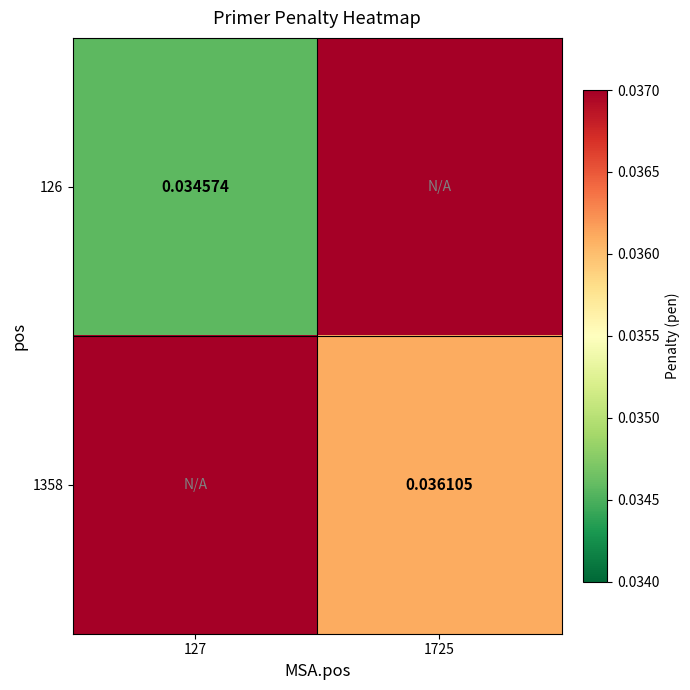

At which label does 1358 reach its minimum?

1725